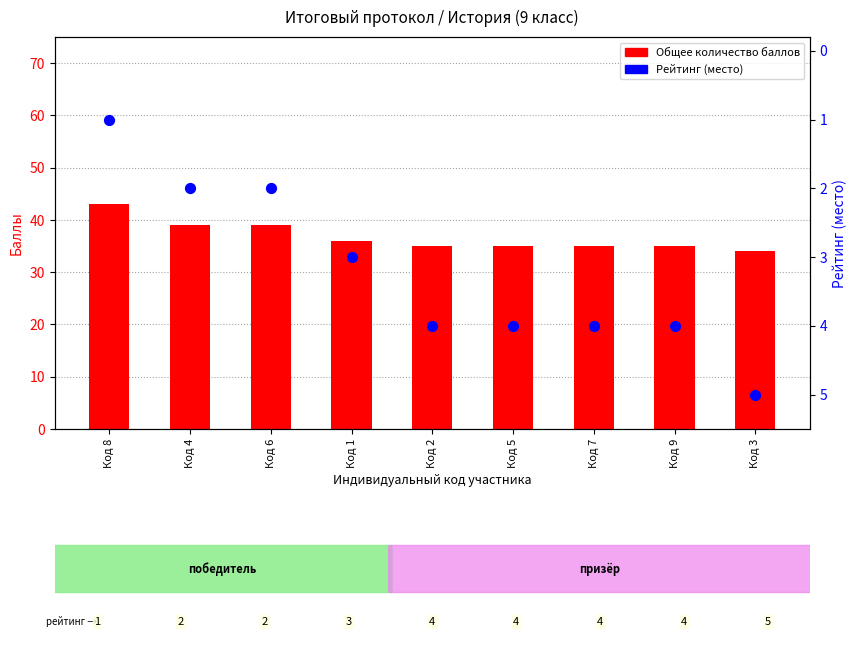

Which series reaches the minimum Y coordinate?

Рейтинг (место)